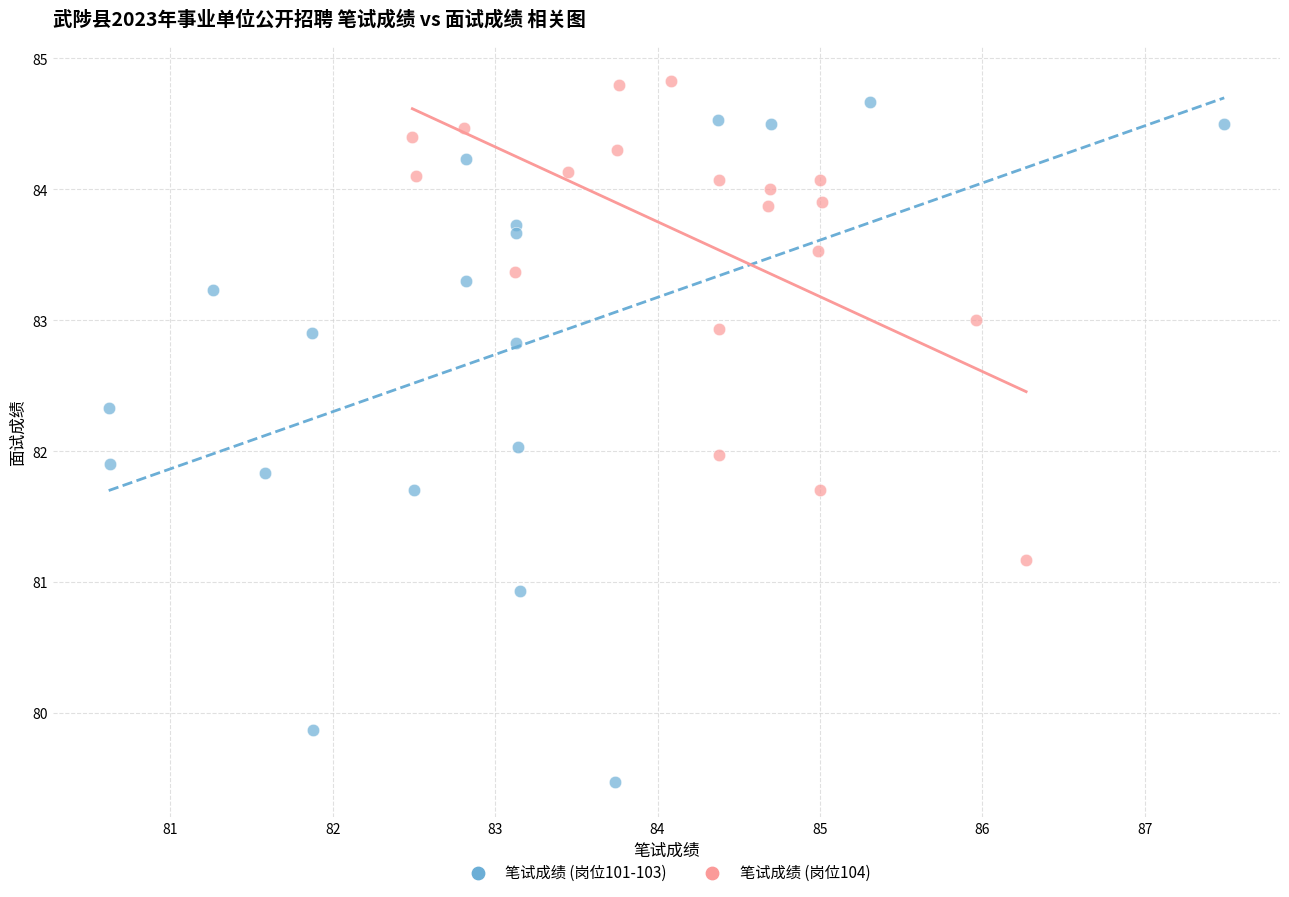

Which series contains the lowest Y value?

笔试成绩 (岗位101-103)